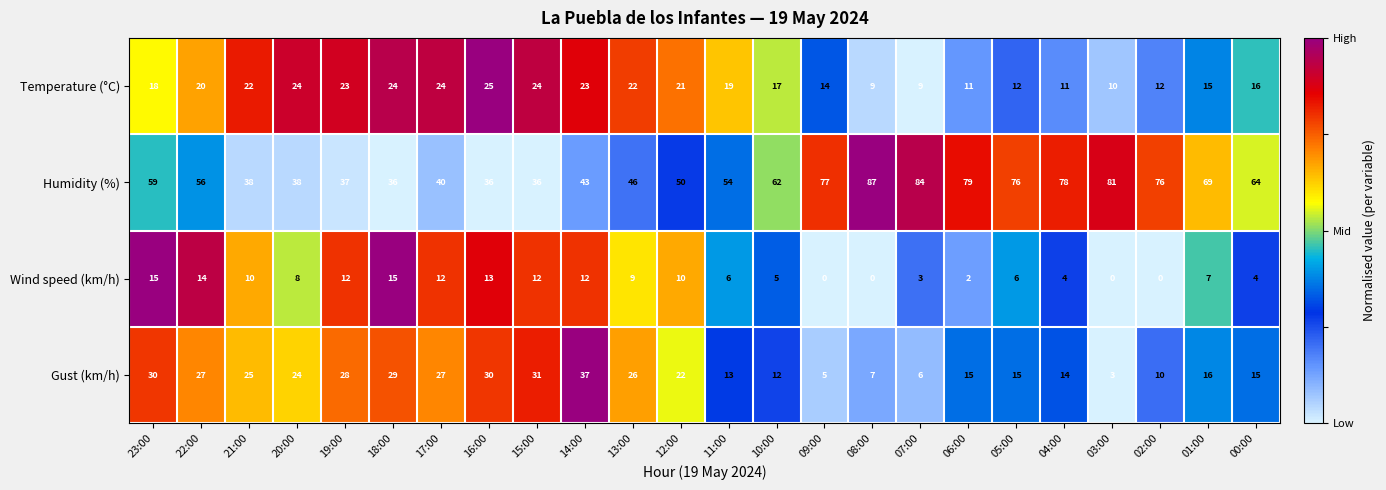

At which label does Gust (km/h) first exceed 22?

23:00